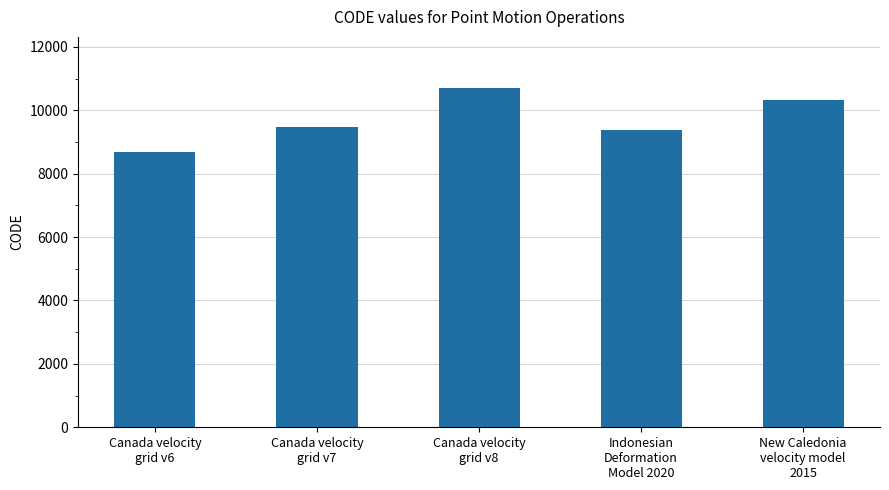

What is the change in value from Canada velocity
grid v6 to Indonesian
Deformation
Model 2020?

+699